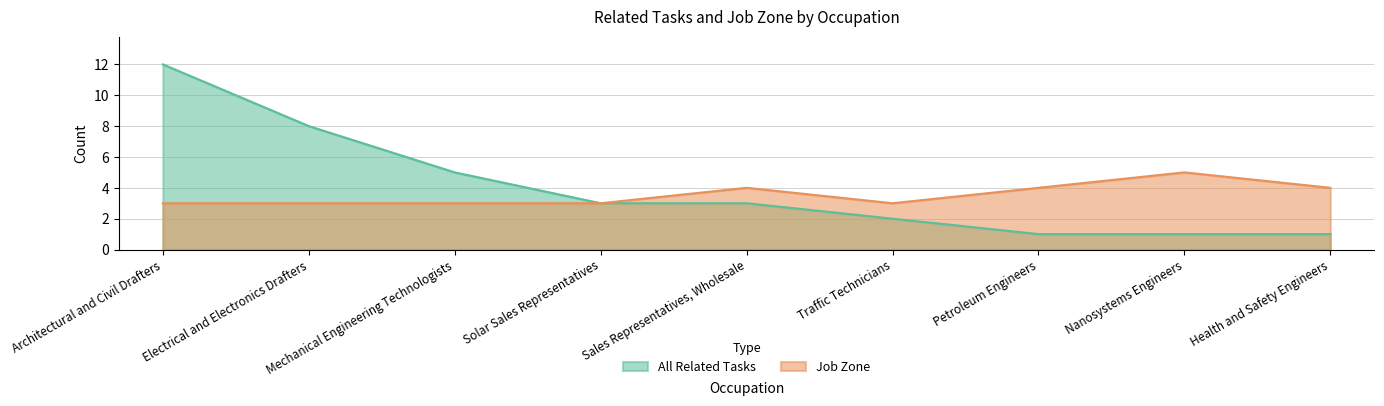

Is the value of All Related Tasks at Architectural and Civil Drafters greater than the value of Job Zone at Health and Safety Engineers?

Yes